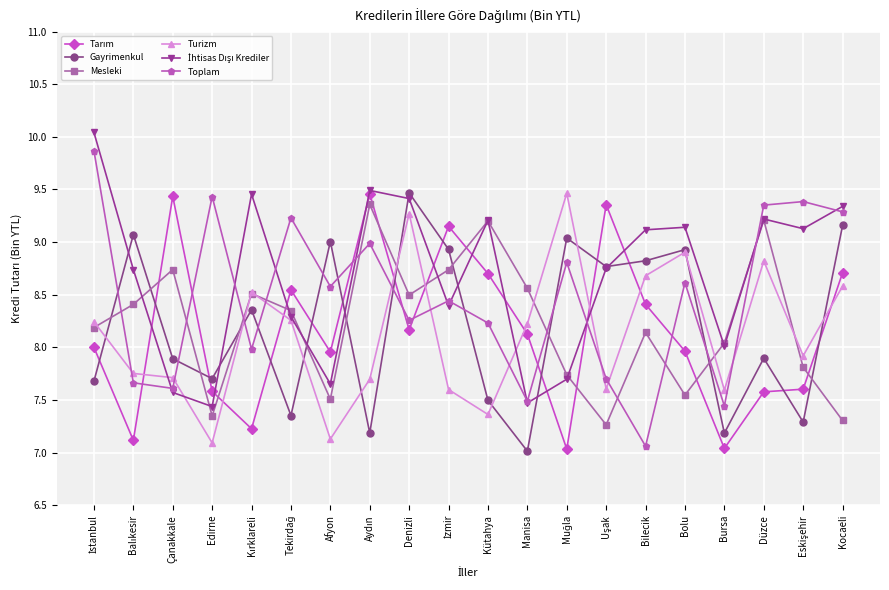

What position from the right is Bursa?

4